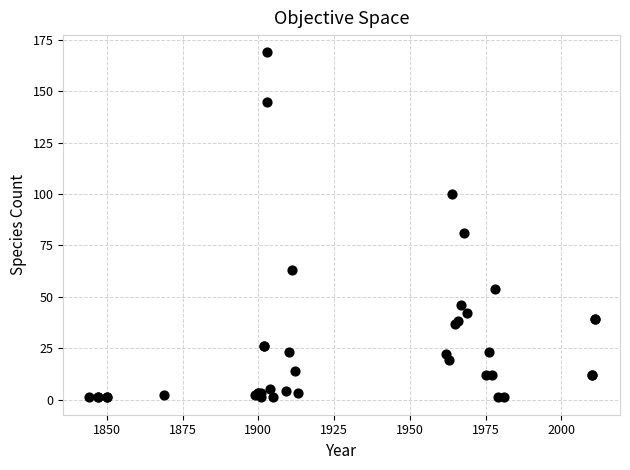

What Y value in the scatter plot is closest to 85?

81